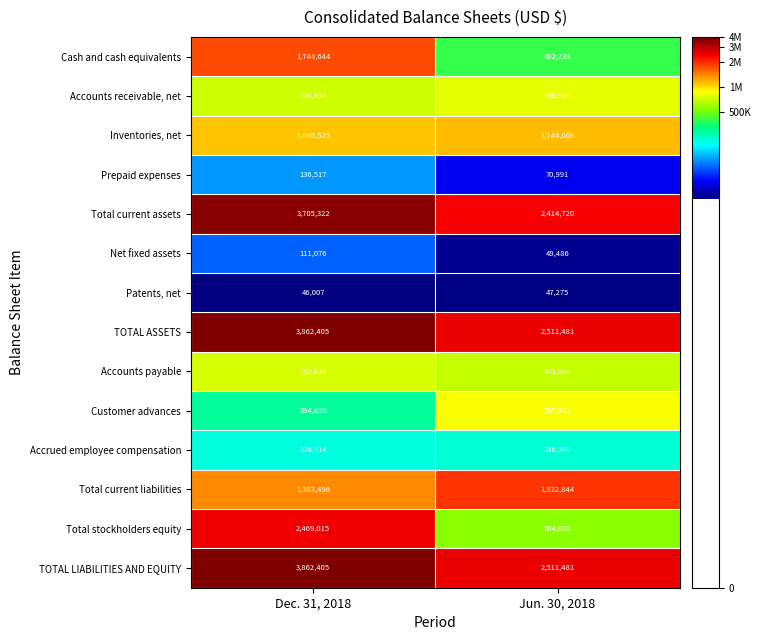

Rank the categories by Accounts payable value from lowest to highest.

Jun. 30, 2018, Dec. 31, 2018